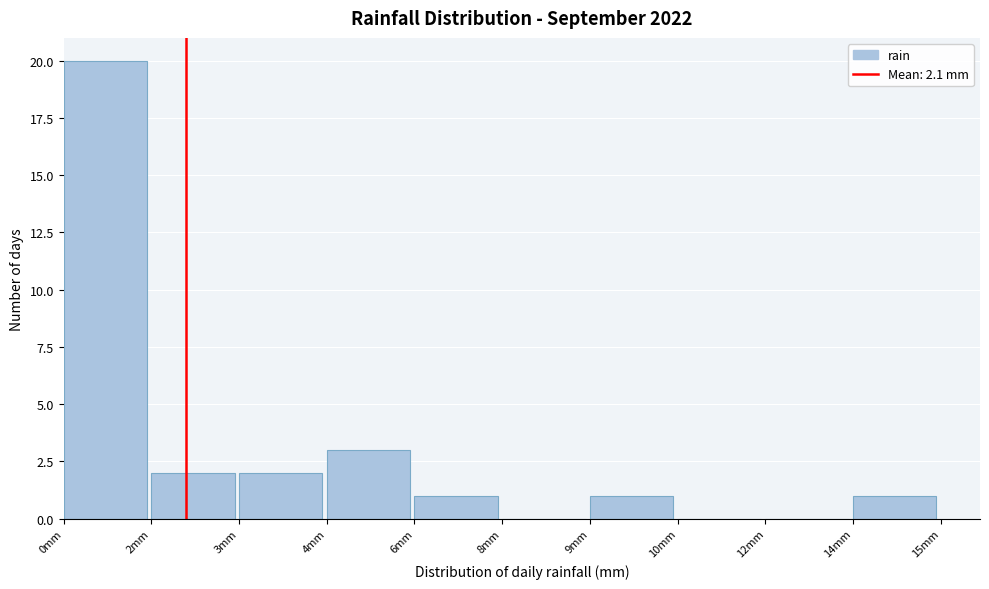

Reading left to right, transcribe all the data shown in this chart.

0mm=20	2mm=2	3mm=2	4mm=3	6mm=1	8mm=0	9mm=1	10mm=0	12mm=0	14mm=1